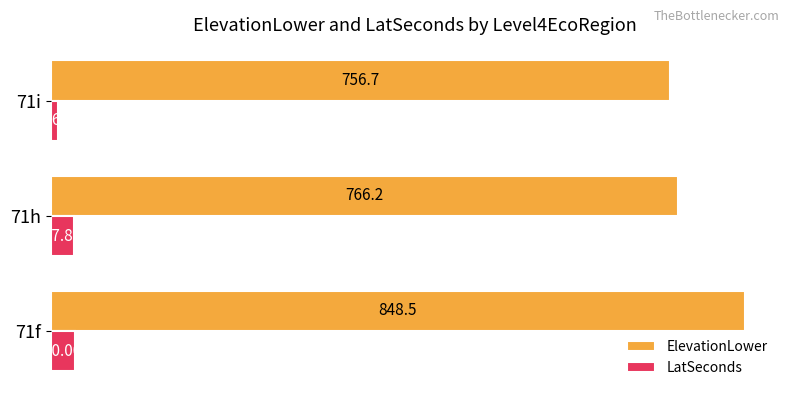

What is the difference between the maximum and minimum values in the LatSeconds series?

21.3